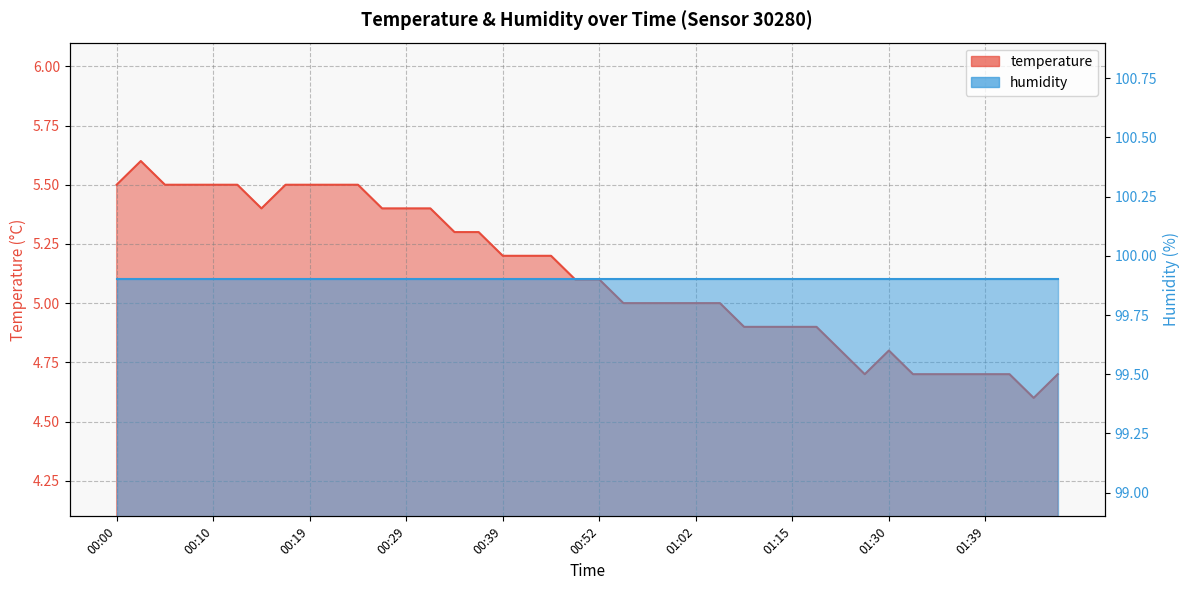

What is the label of the 3rd point from the left?

00:05